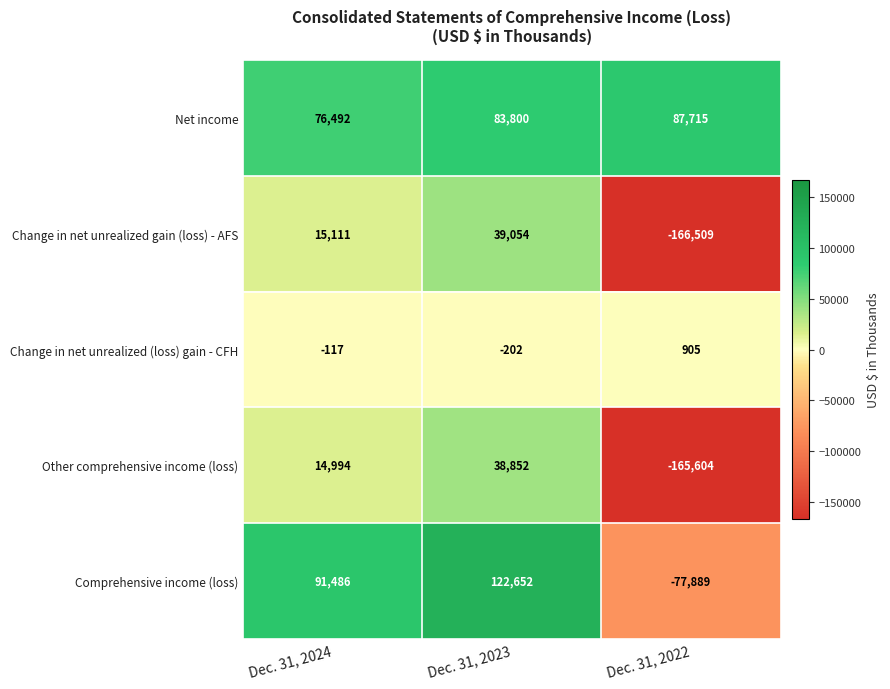

Which series has the widest spread of values?

Change in net unrealized gain (loss) - AFS